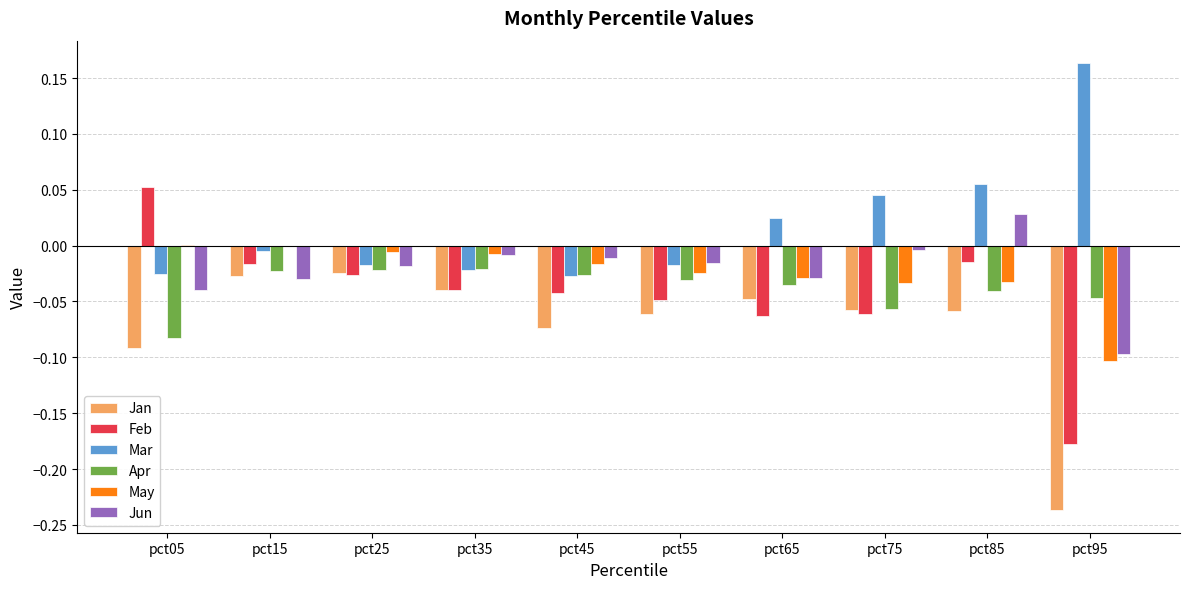

True or false: Mar has a value of 0.3 at pct95.

False